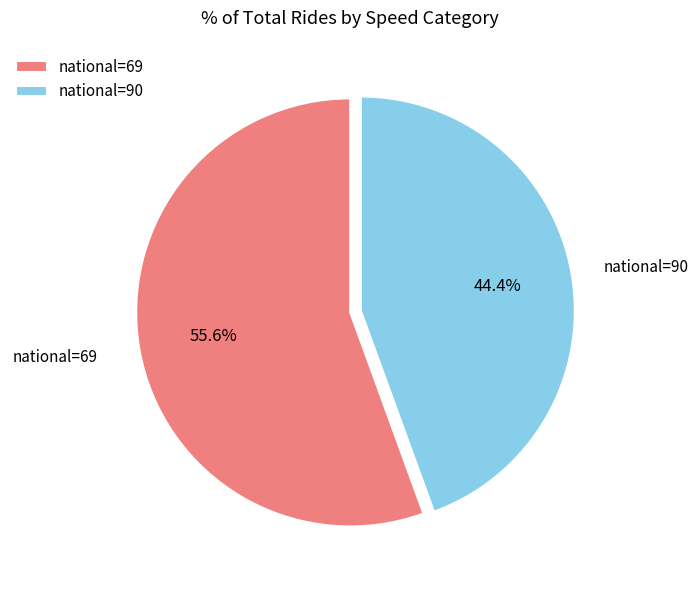

What is the majority slice?

national=69